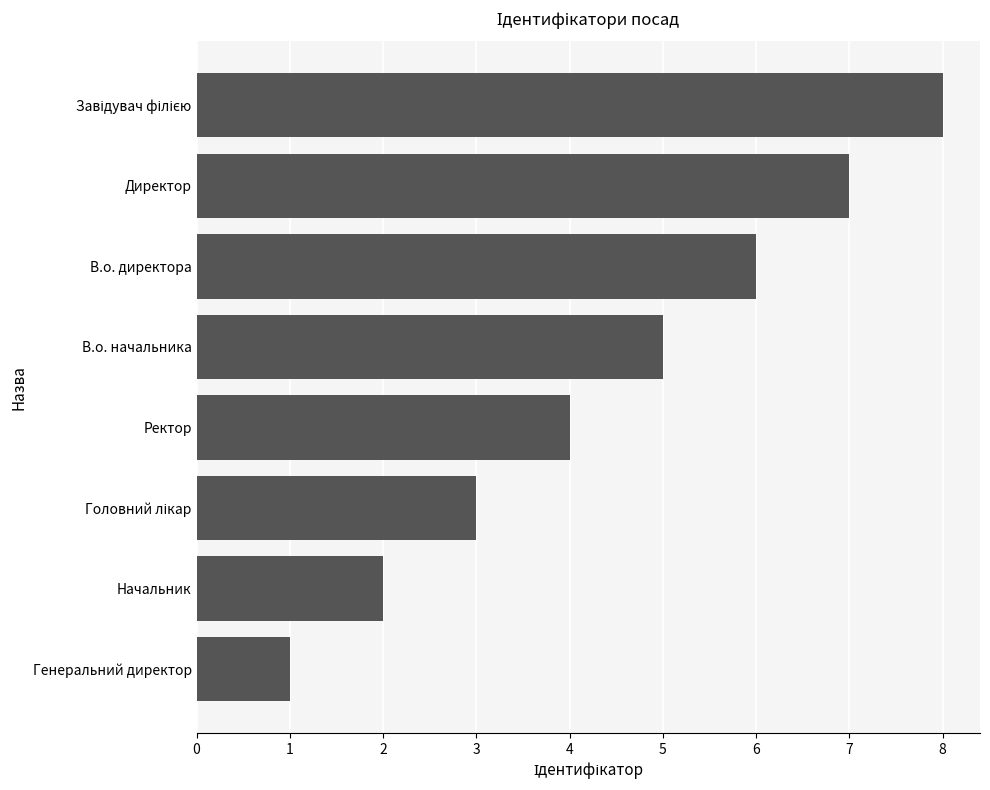

Between Ректор and В.о. начальника, which is larger?

В.о. начальника